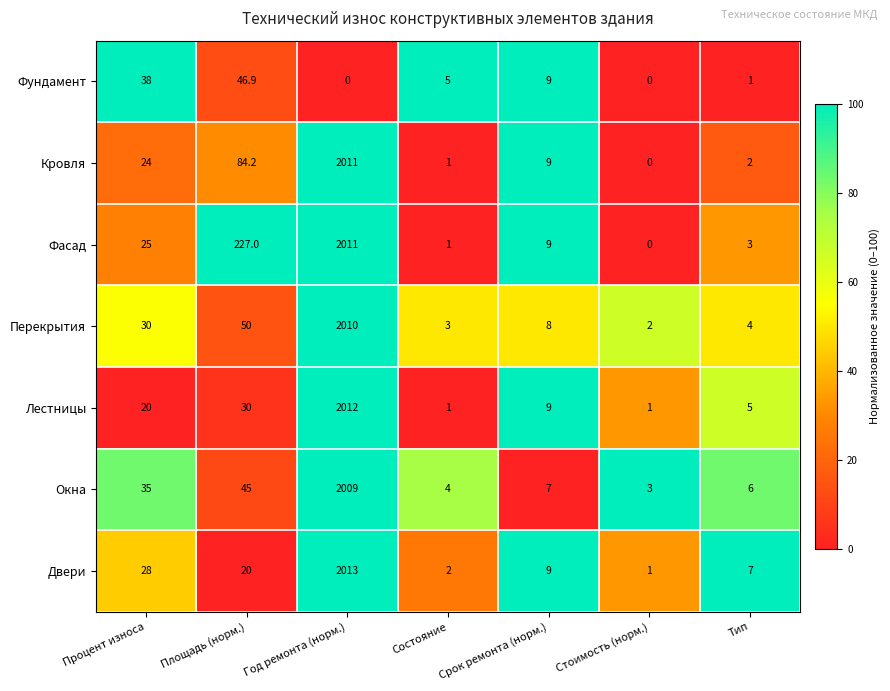

Which series has the widest spread of values?

Двери